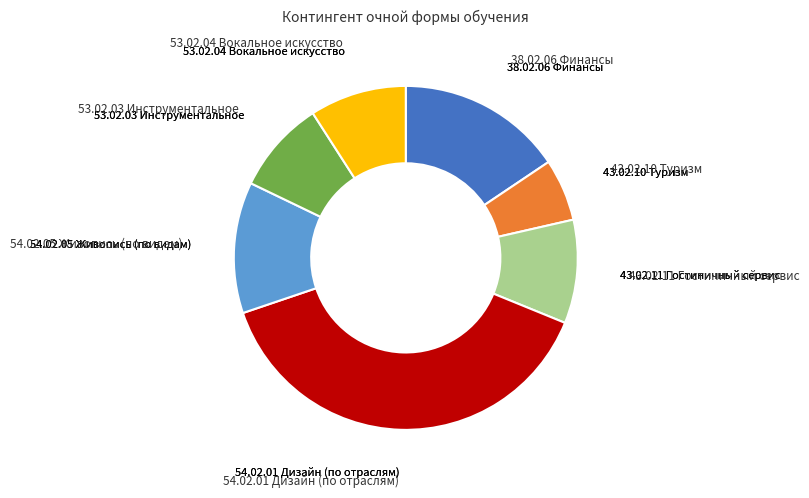

How many segments does this pie chart have?

7